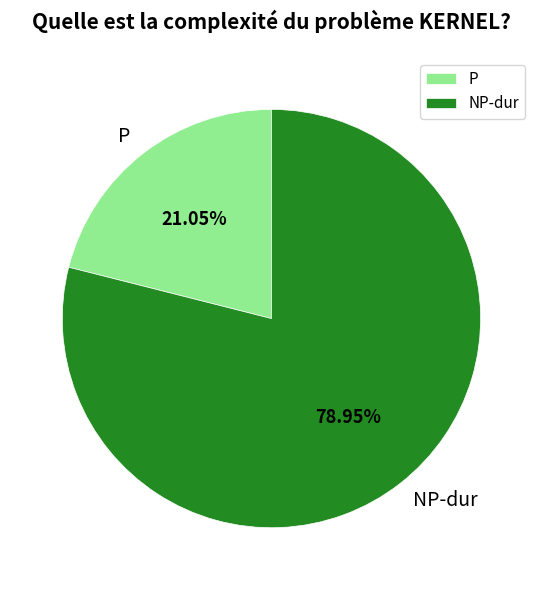

To the nearest percent, what is the difference between the largest and smallest slice percentages?

58%